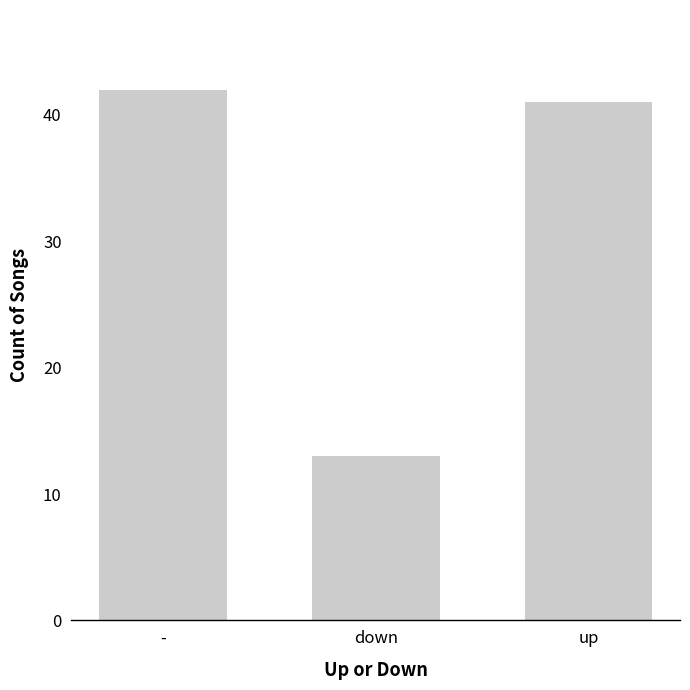

What is the change in value from - to up?

-1